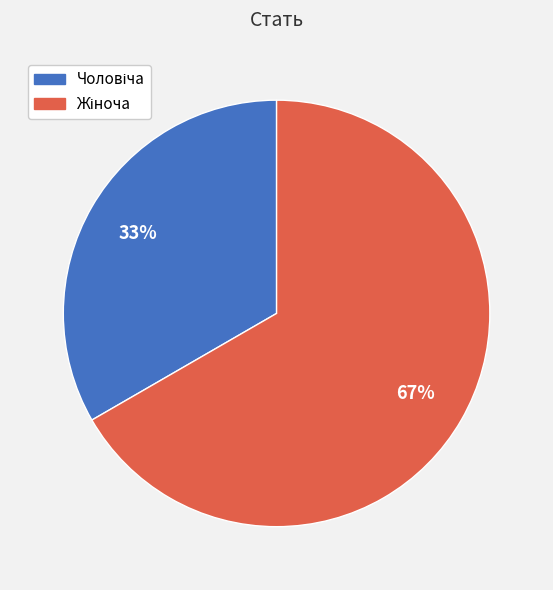

Which category has the smallest portion of the pie?

Чоловіча